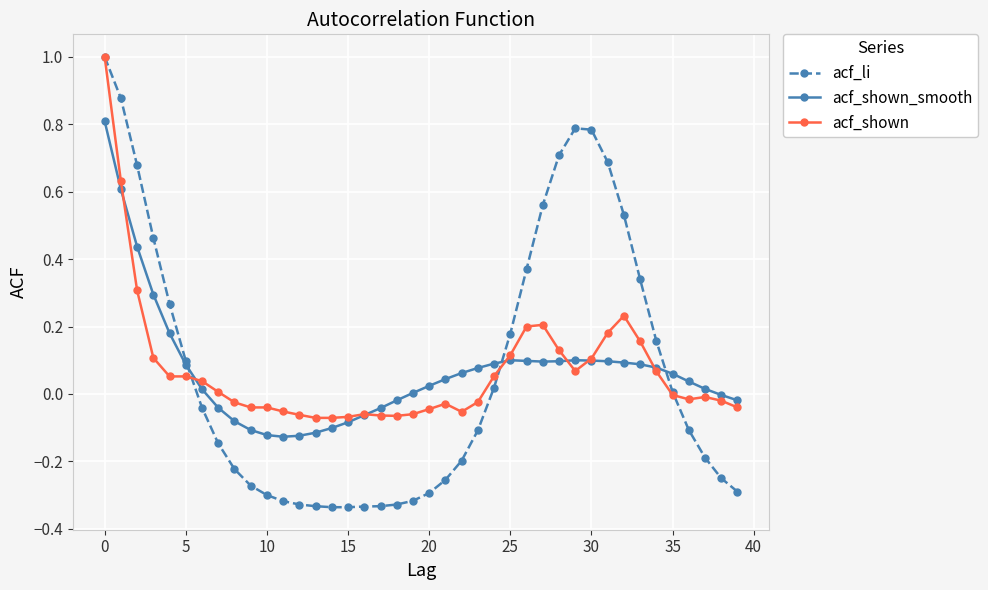

Which series has the widest spread of values?

acf_li